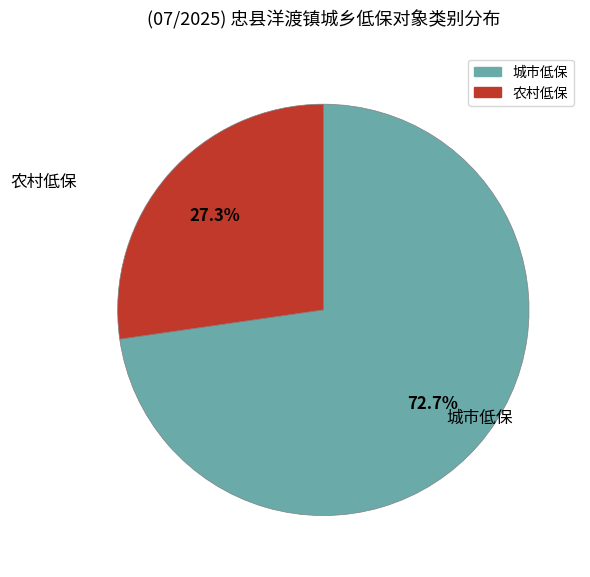

Which has a higher value, 城市低保 or 农村低保?

城市低保